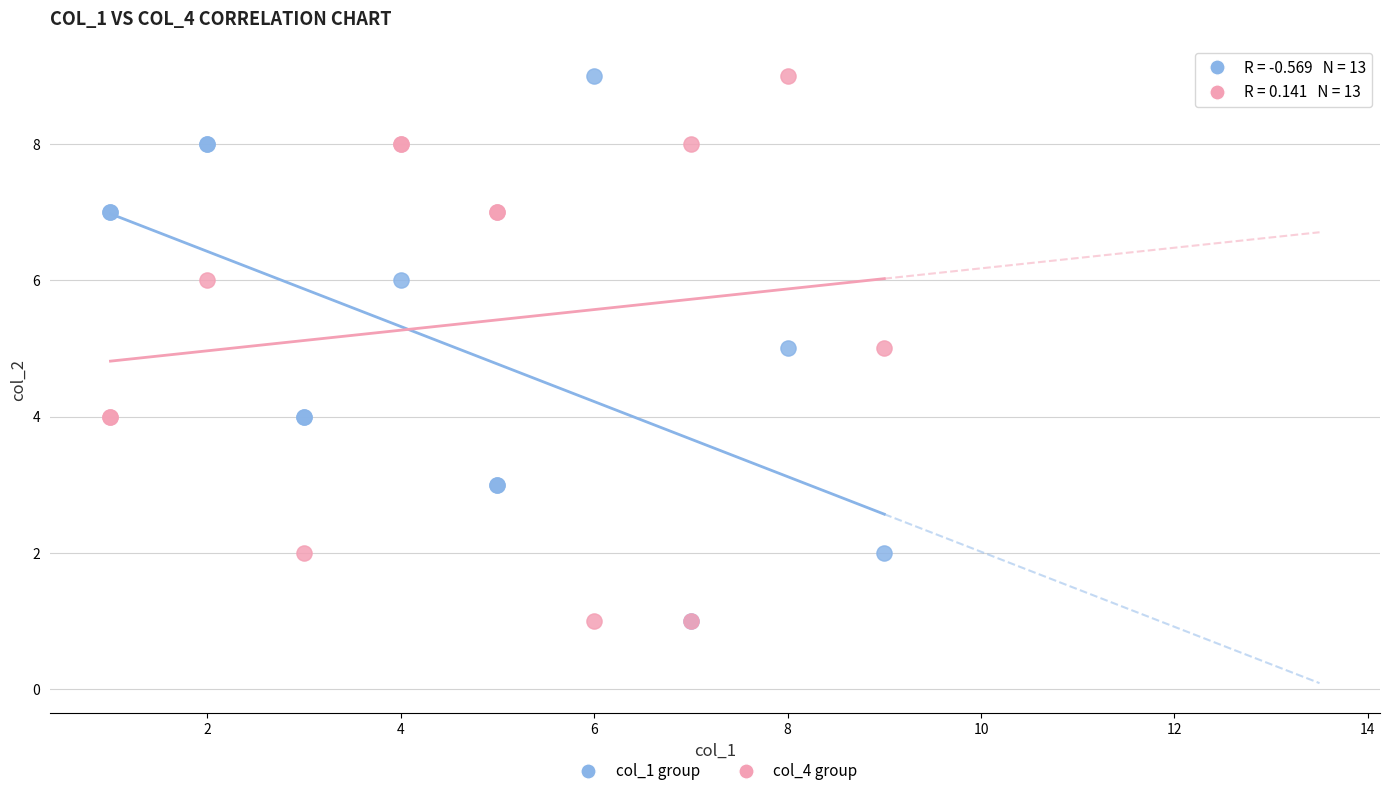

What are all the series names shown in the legend?

col_1 group, col_4 group